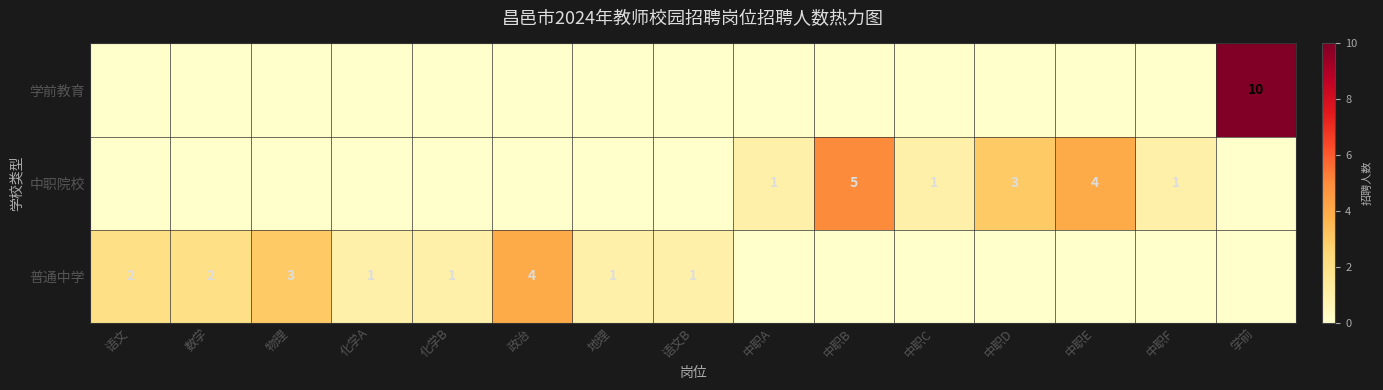

What is the sum of all 普通中学 values?

15